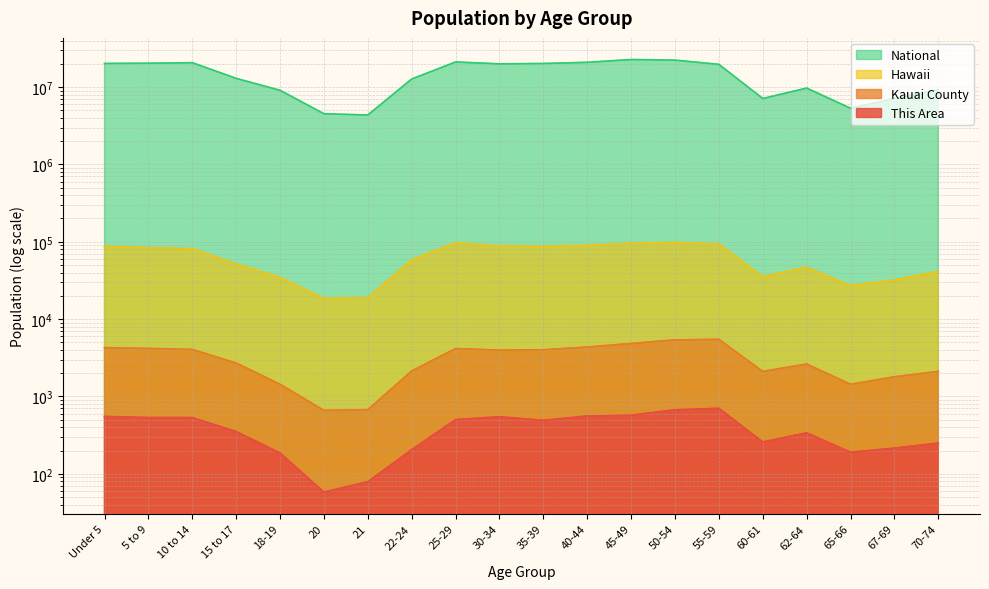

What is the smallest value displayed?

58